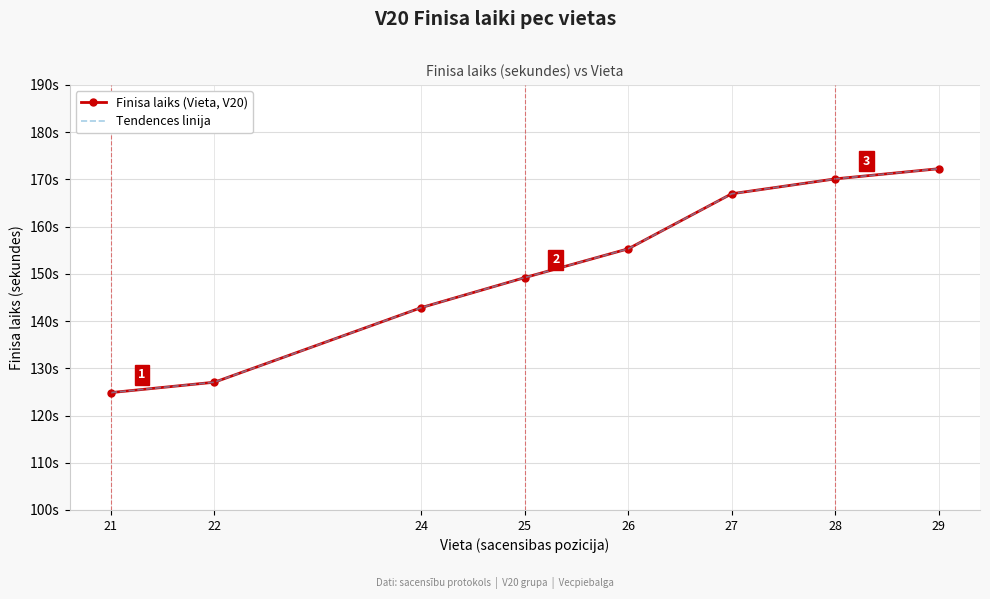

How many values in the Tendences linija series are below 155?

4